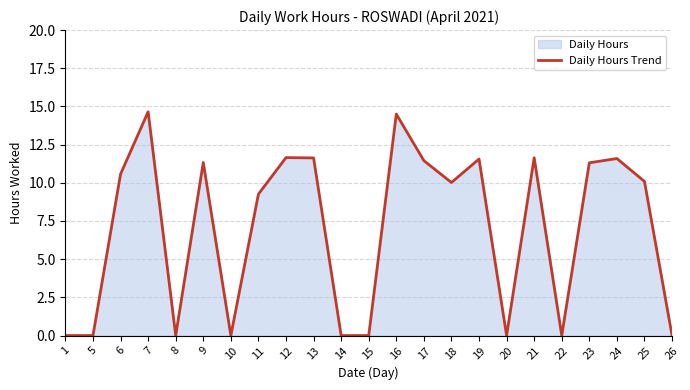

Does the chart have visible grid lines?

Yes